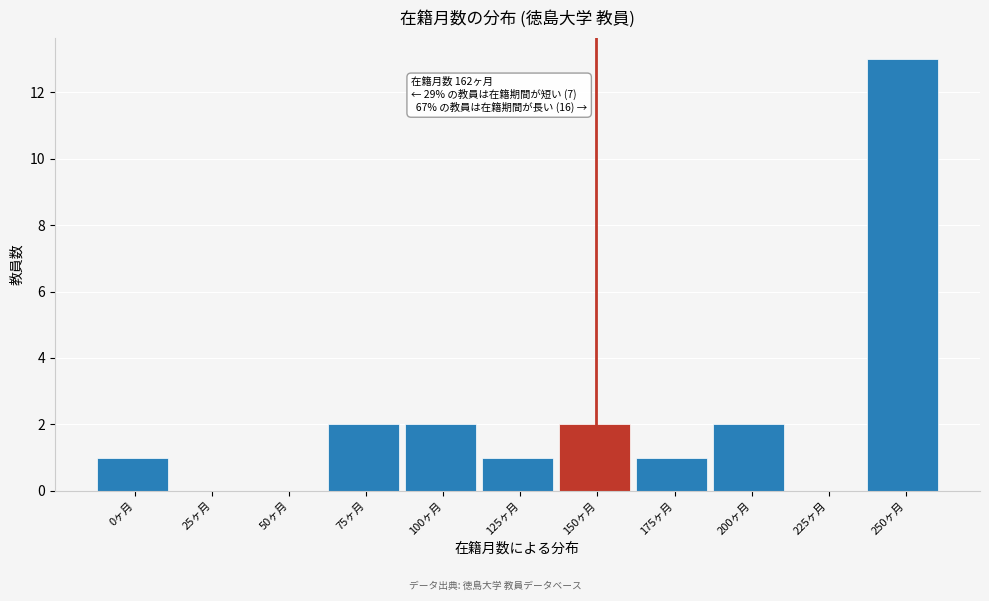

Reading right to left, transcribe all the data shown in this chart.

250ヶ月=13	225ヶ月=0	200ヶ月=2	175ヶ月=1	150ヶ月=2	125ヶ月=1	100ヶ月=2	75ヶ月=2	50ヶ月=0	25ヶ月=0	0ヶ月=1